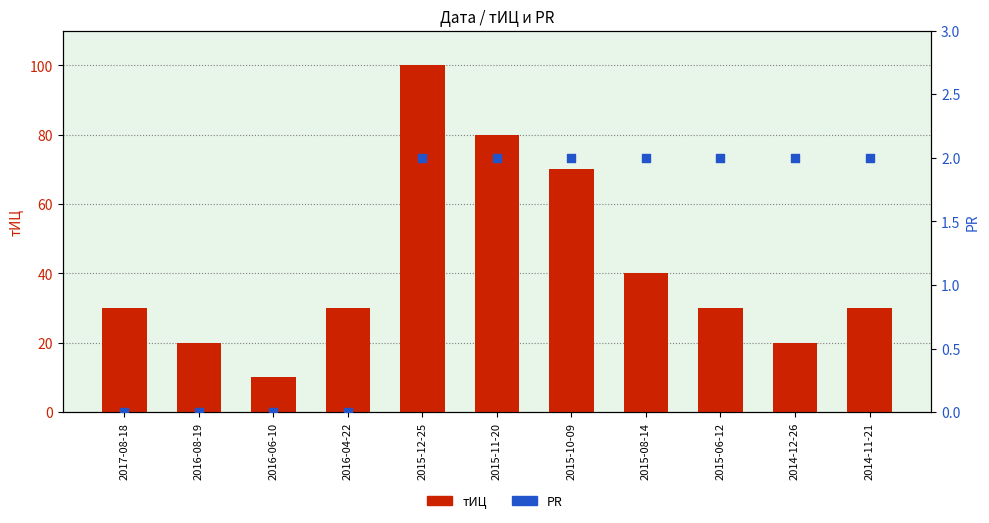

Which series contains the lowest Y value?

PR